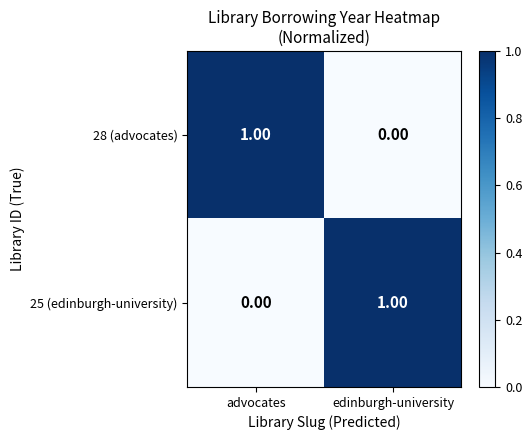

Rank the categories by 28 (advocates) value from lowest to highest.

edinburgh-university, advocates